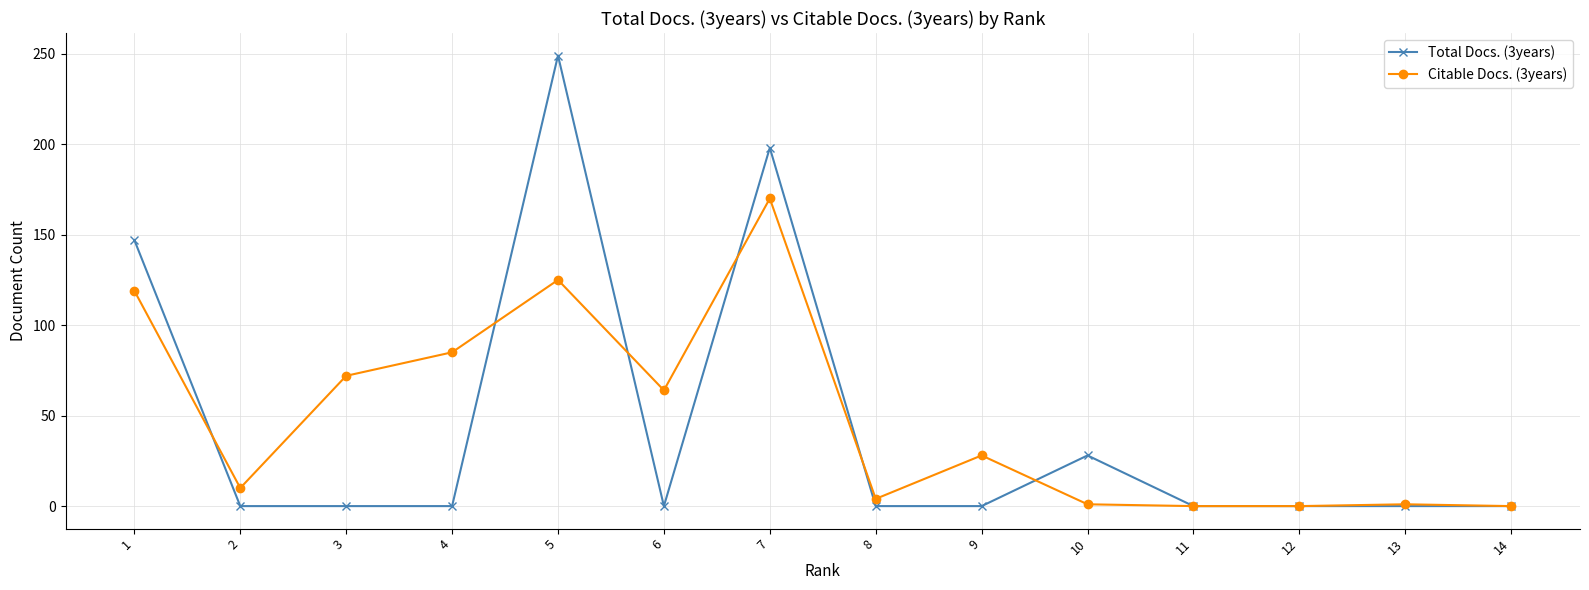

At which category does the chart reach its peak across all series?

5